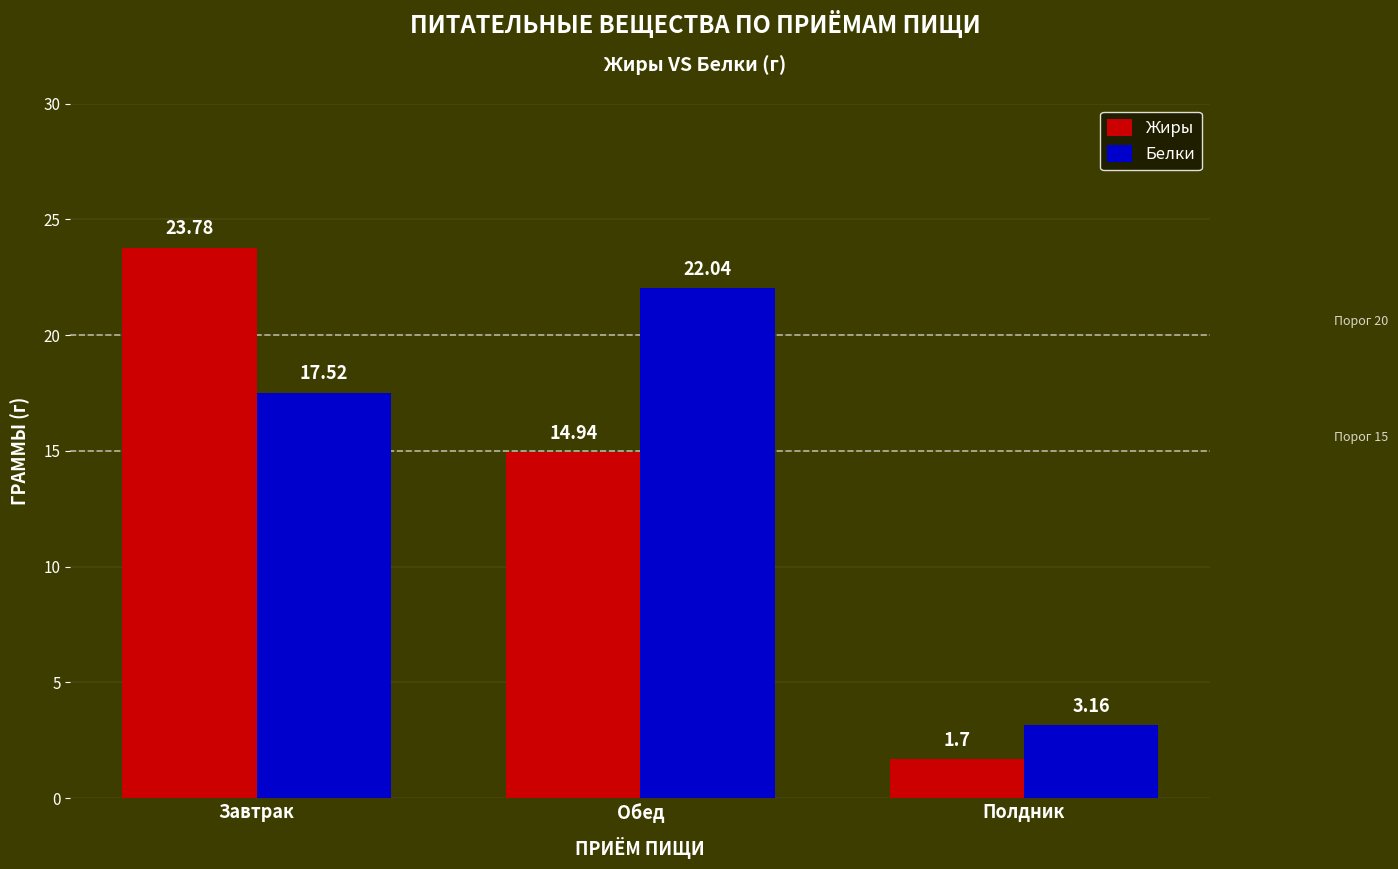

Where is Белки nearest to the value 12?

Завтрак